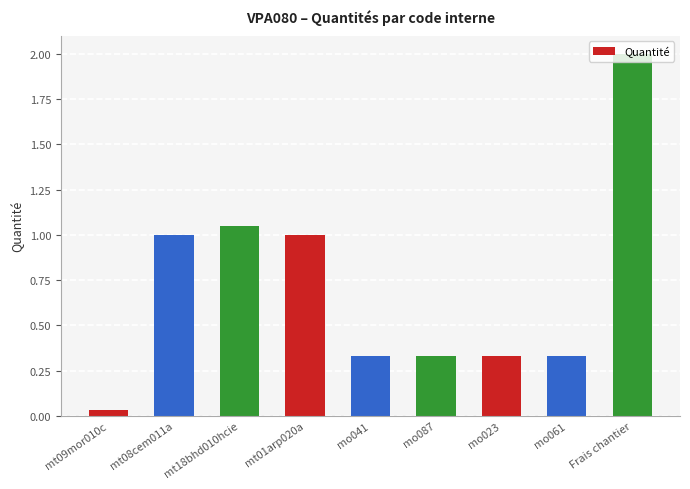

How many series are shown in this chart?

1